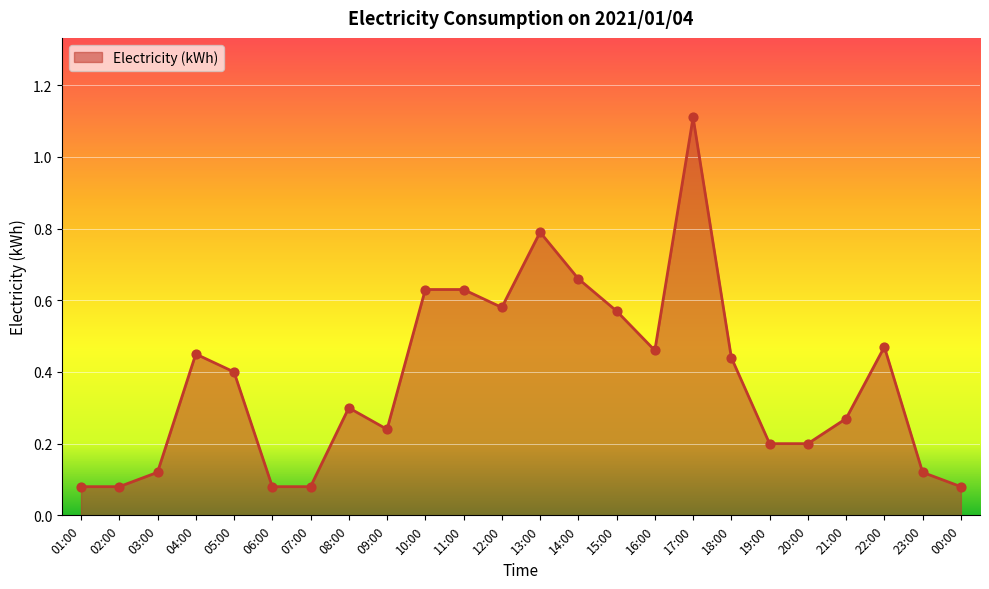

What is the change in value from 09:00 to 12:00?

+0.3